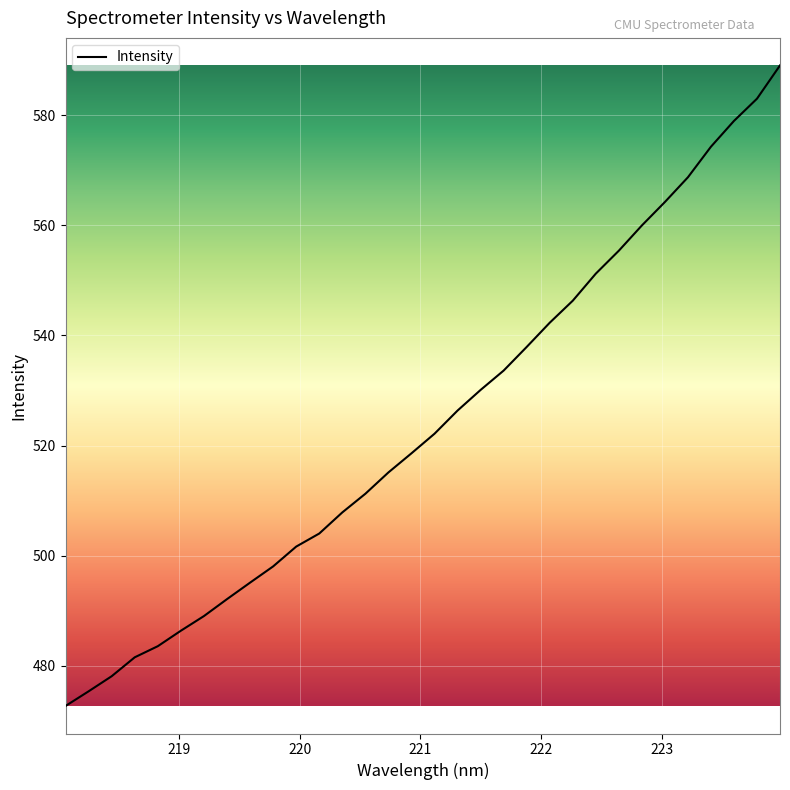

What is the maximum value shown in the chart?

589.0